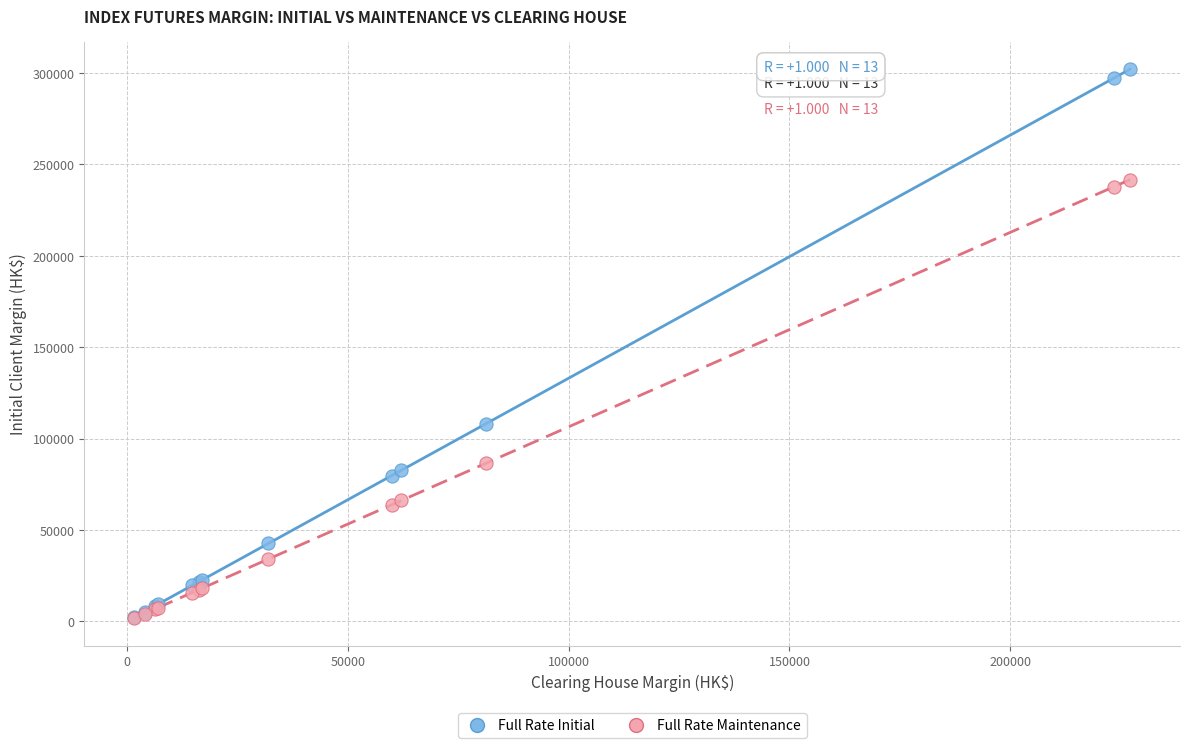

Across all series, what Y value is closest to 151946?

108129